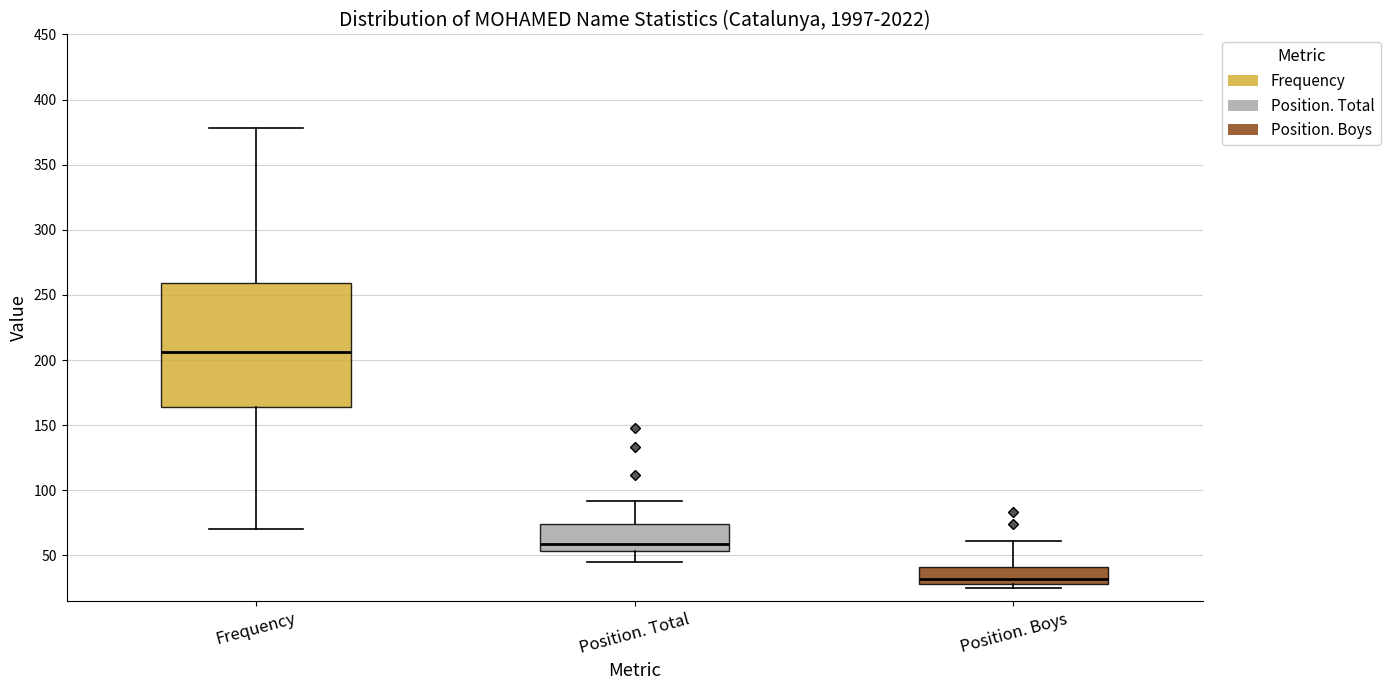

Where is the lower edge of the box for Frequency on the y-axis? The values are not printed on the chart, so give them approximately, as read against the axis.

165